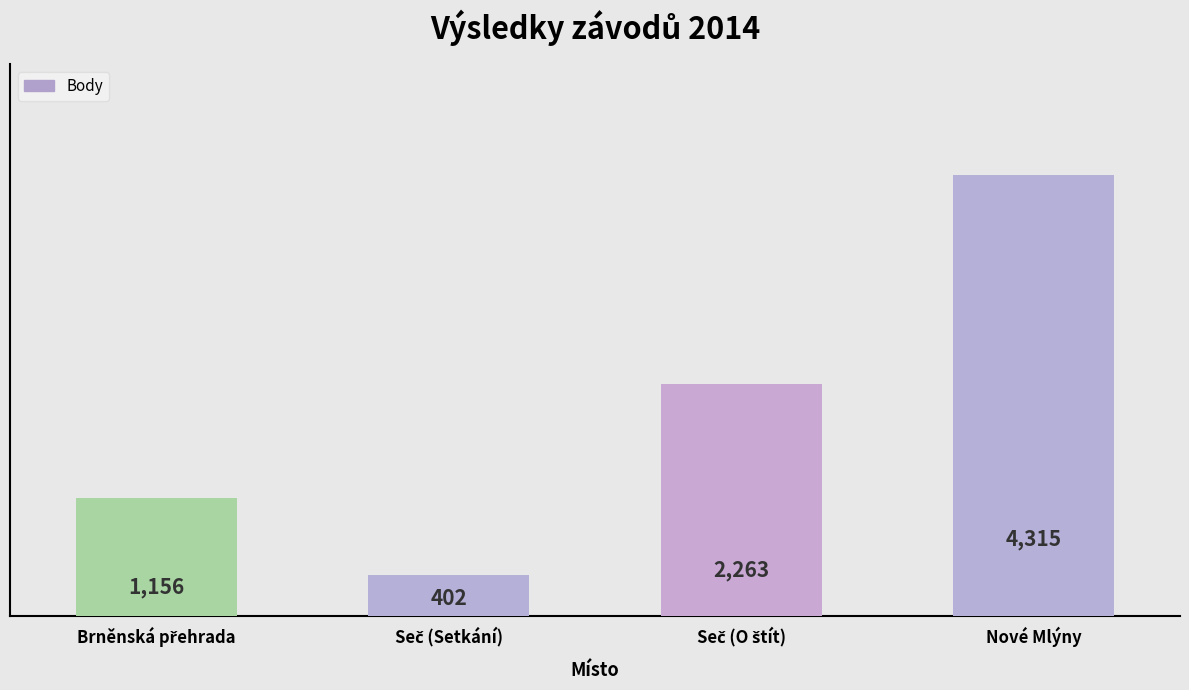

Reading left to right, transcribe all the data shown in this chart.

1156	402	2263	4315